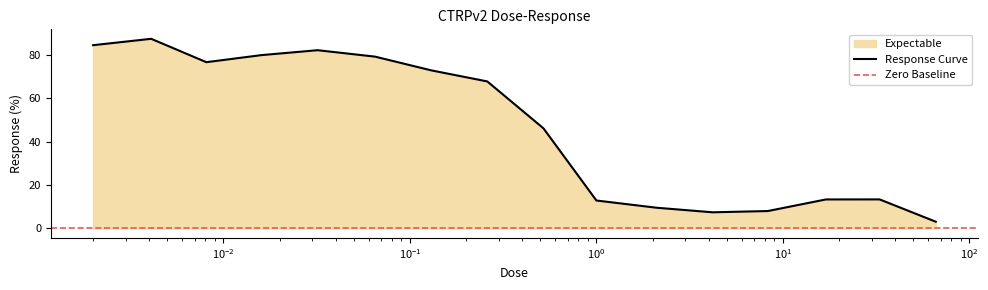

What is the lowest value of the Response Curve series?

3.1